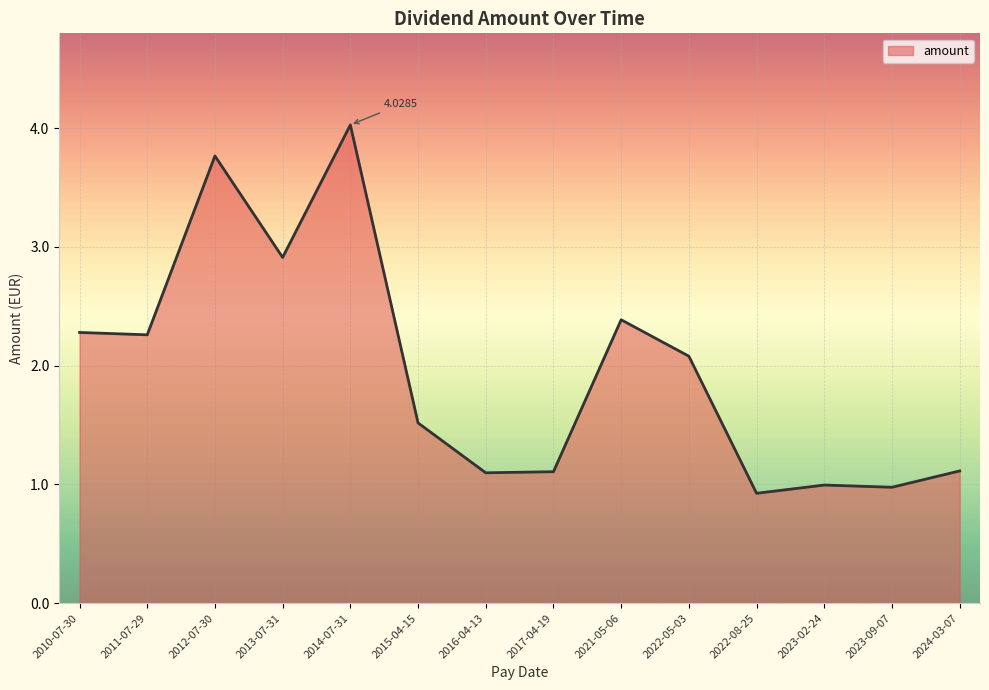

Reading right to left, what are all the values shown in this chart?

1.1	1.0	1.0	0.9	2.1	2.4	1.1	1.1	1.5	4.0	2.9	3.8	2.3	2.3